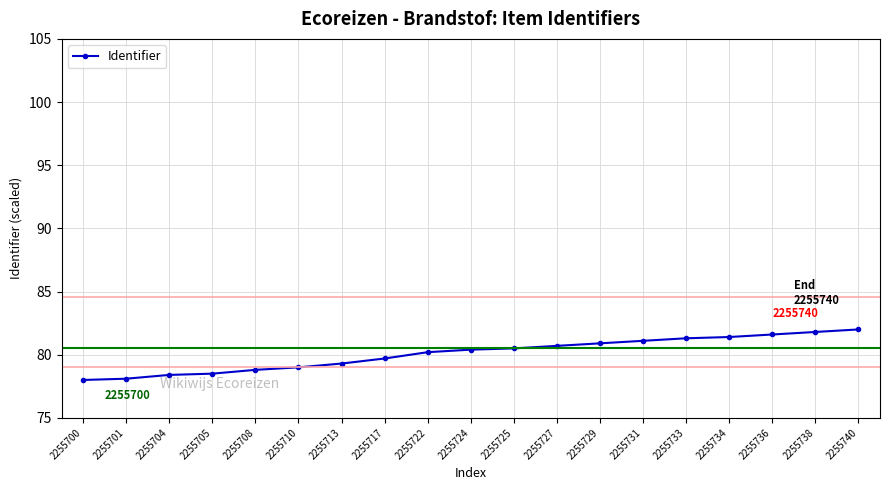

True or false: the data shows 133.2 at 2255736.

False